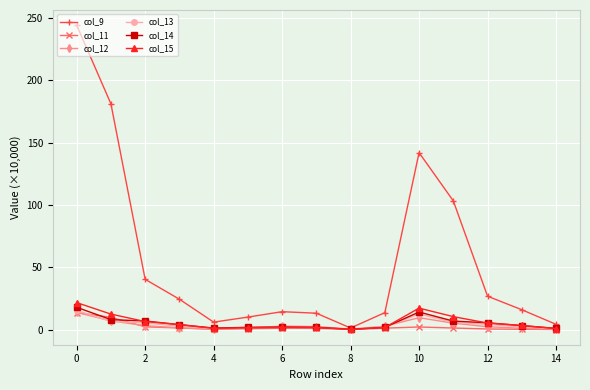

In col_15, how many points are higher than both neighbors (excluding endpoints)?

2